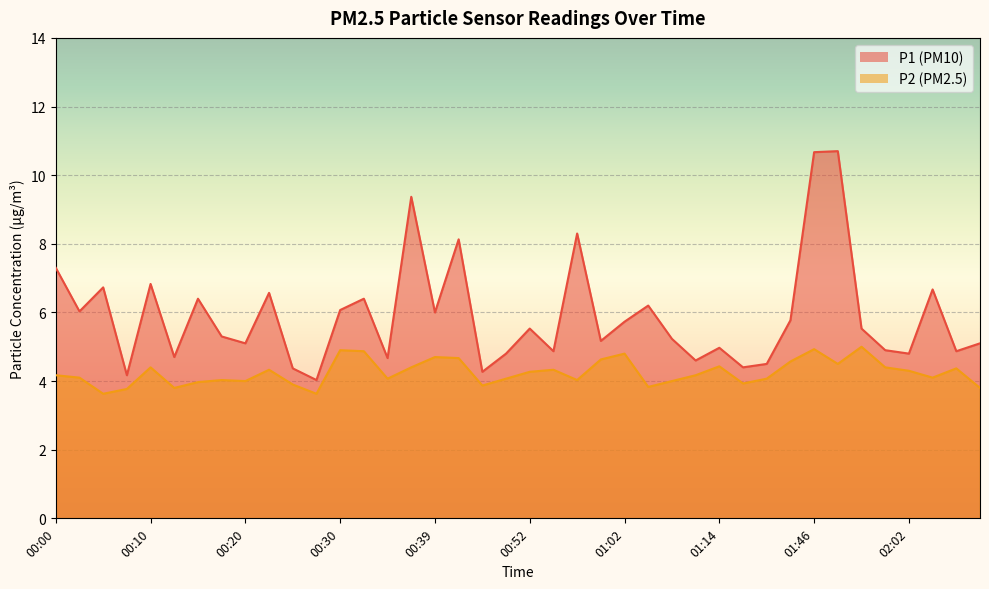

Which series has the largest total across all categories?

P1